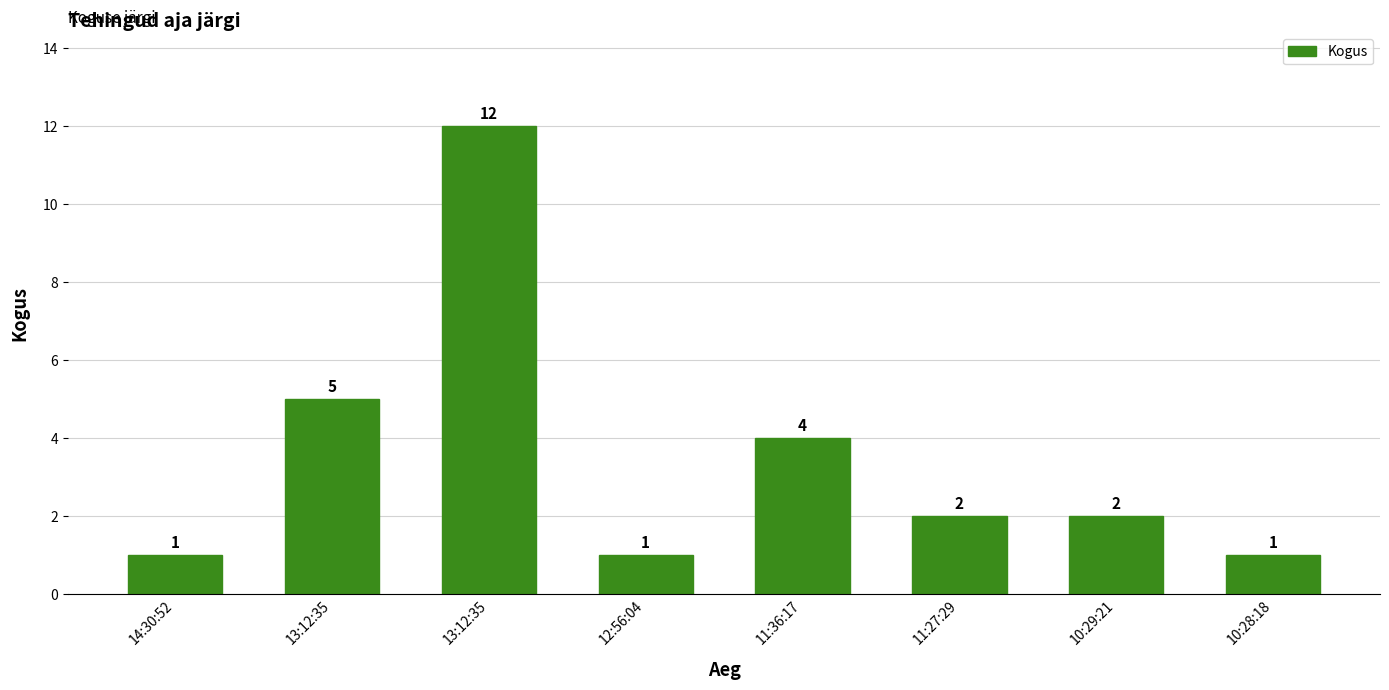

What is the difference between the values at 11:36:17 and 13:12:35?

1